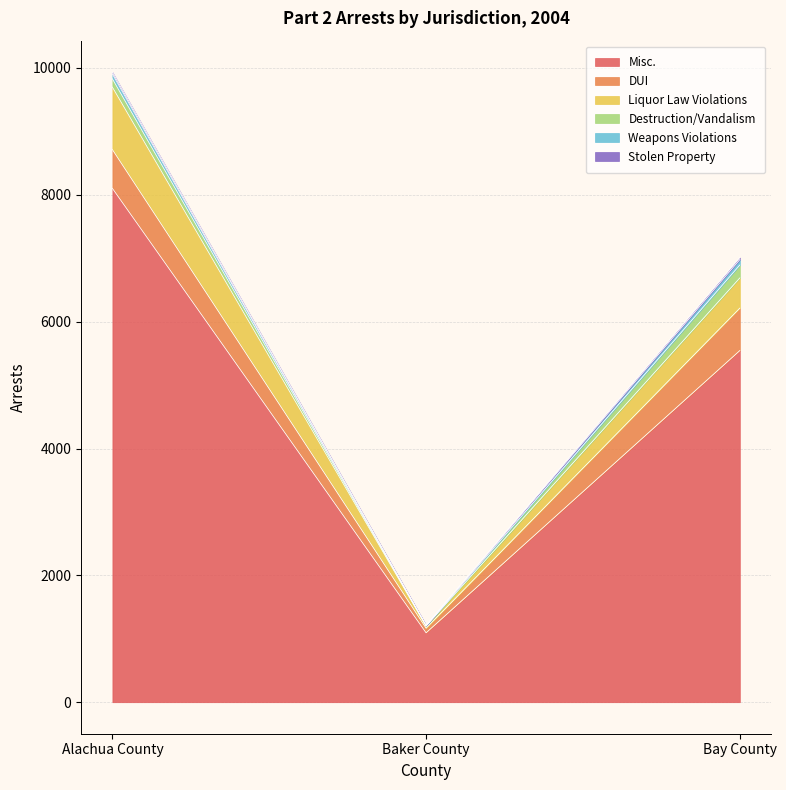

Rank the series at Alachua County from lowest to highest value.

Stolen Property, Weapons Violations, Destruction/Vandalism, DUI, Liquor Law Violations, Misc.